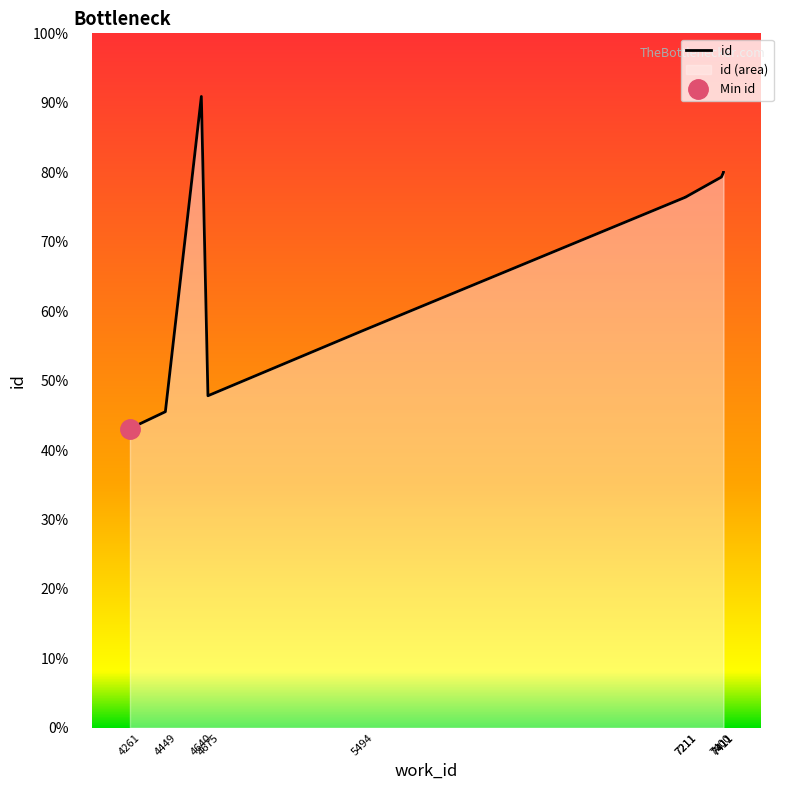

True or false: the data has more than 2 interior local peaks.

False